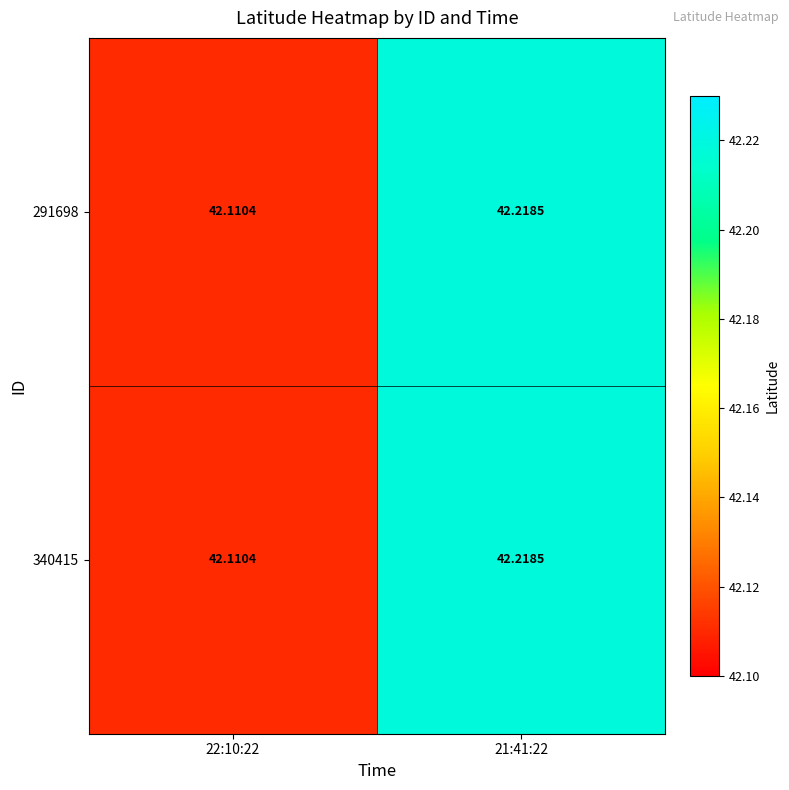

Is the value of 340415 at 22:10:22 greater than the value of 291698 at 21:41:22?

No